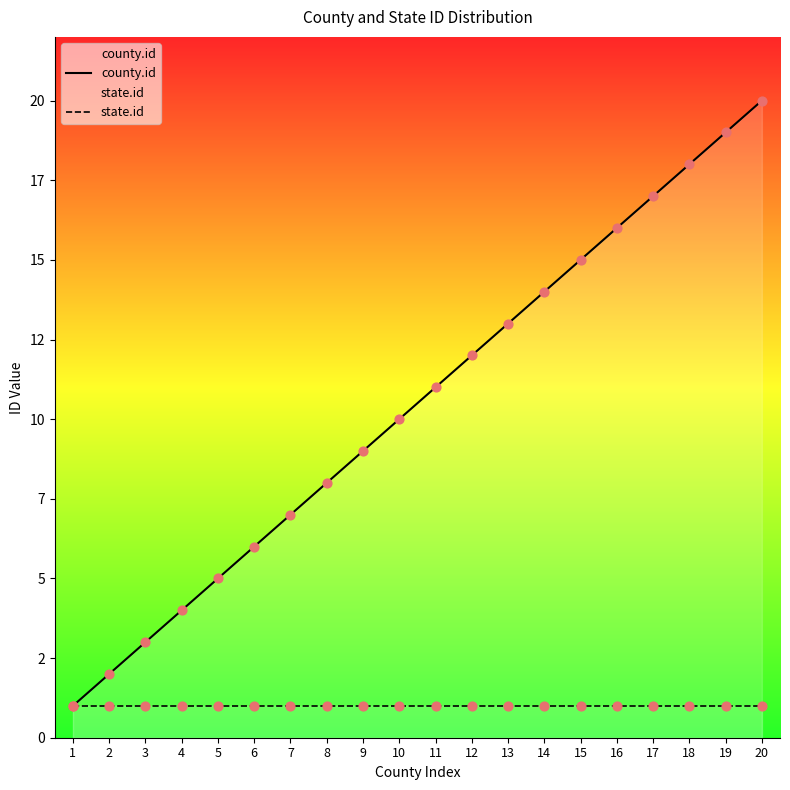

At which category is the sum across all series the highest?

20